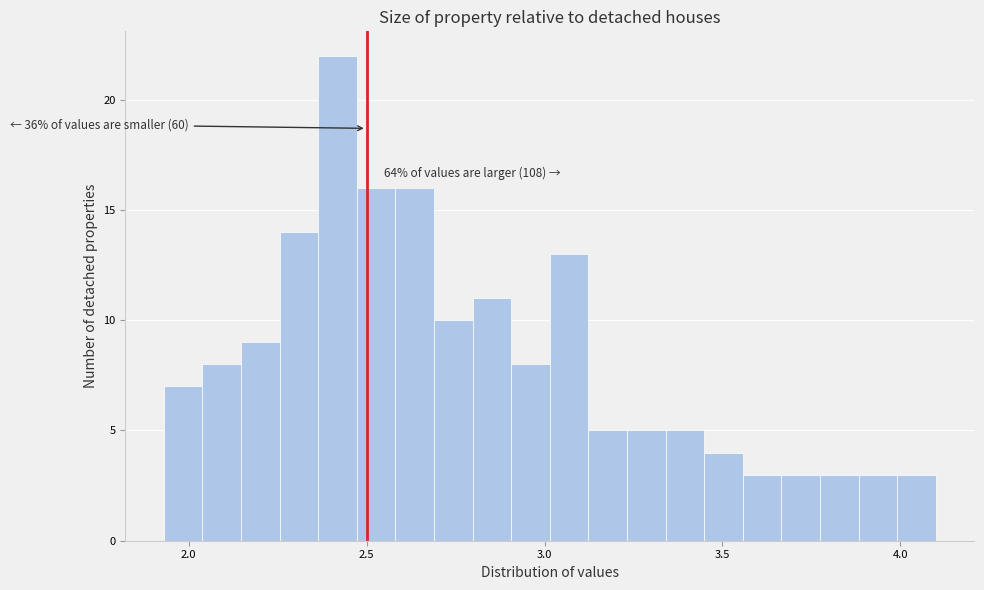

Read against the x-axis, roughly where is the centre of the tallest bar?

2.40